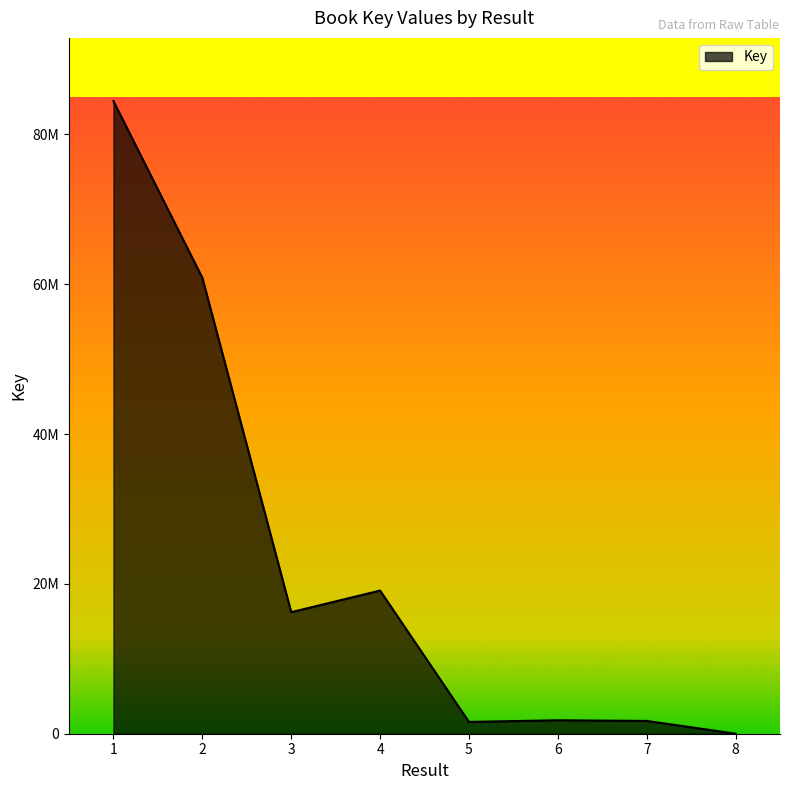

How many points are lower than both their immediate neighbors (excluding endpoints)?

2